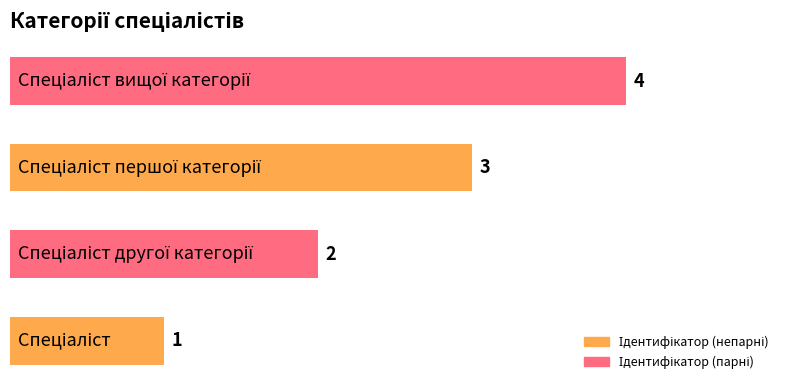

How many values are between 2 and 4?

3